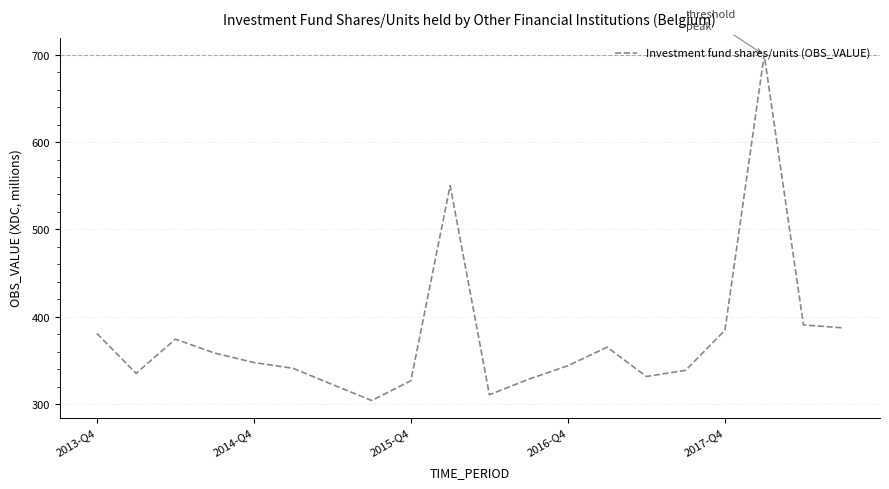

What is the maximum value shown in the chart?

699.8